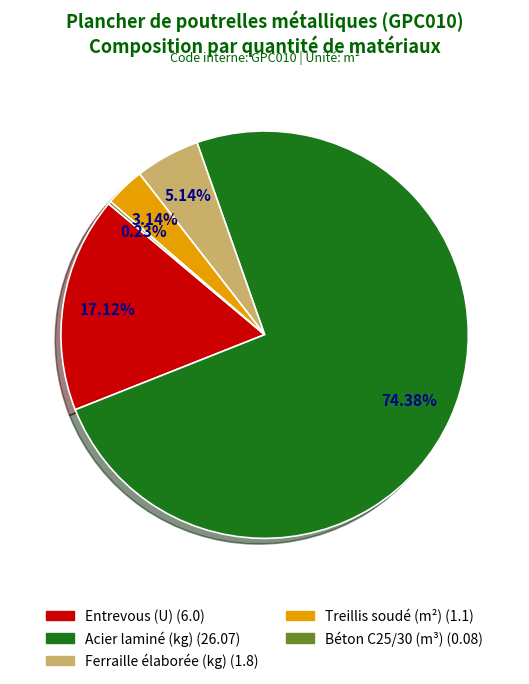

The Entrevous (U) slice represents 31% of the pie. True or false?

False